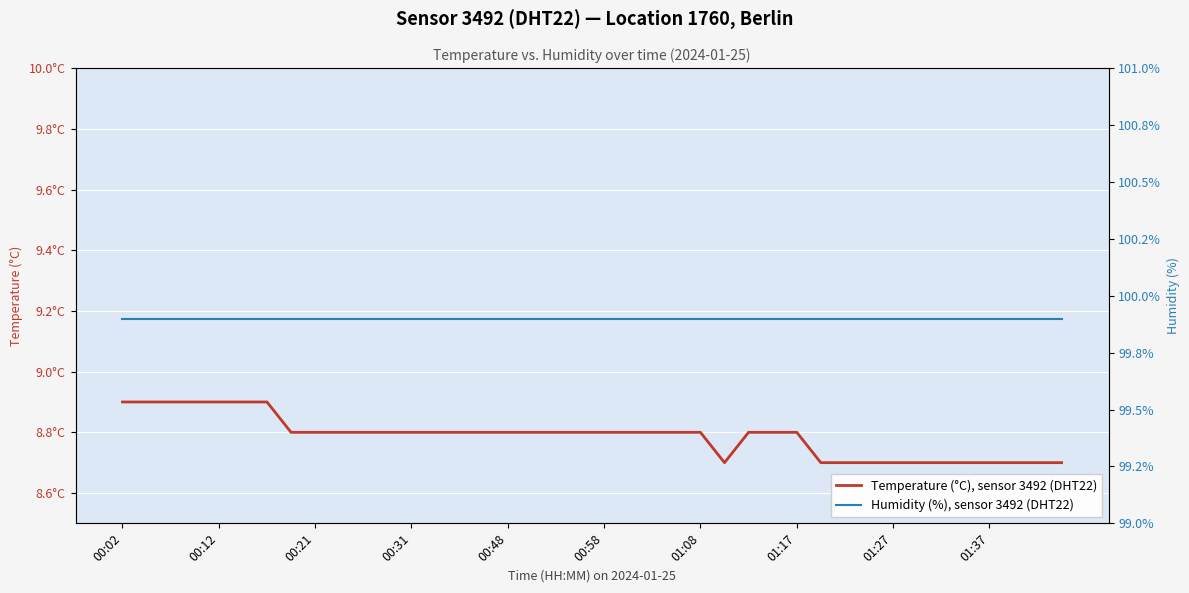

Rank the series at 01:08 from highest to lowest value.

Humidity (%), sensor 3492 (DHT22), Temperature (°C), sensor 3492 (DHT22)